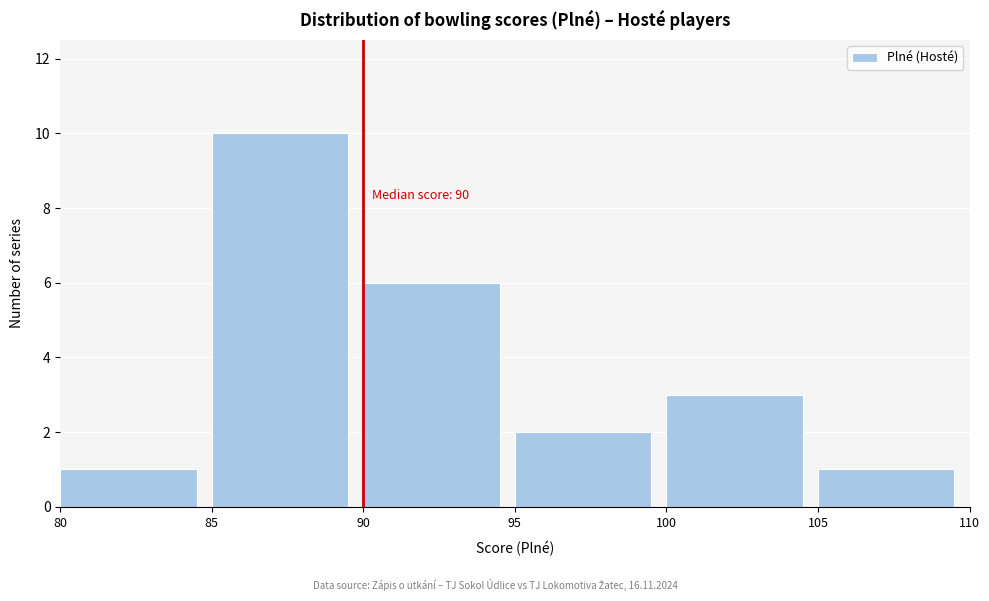

Over which range of the x-axis is the bar tallest?

85 to 90